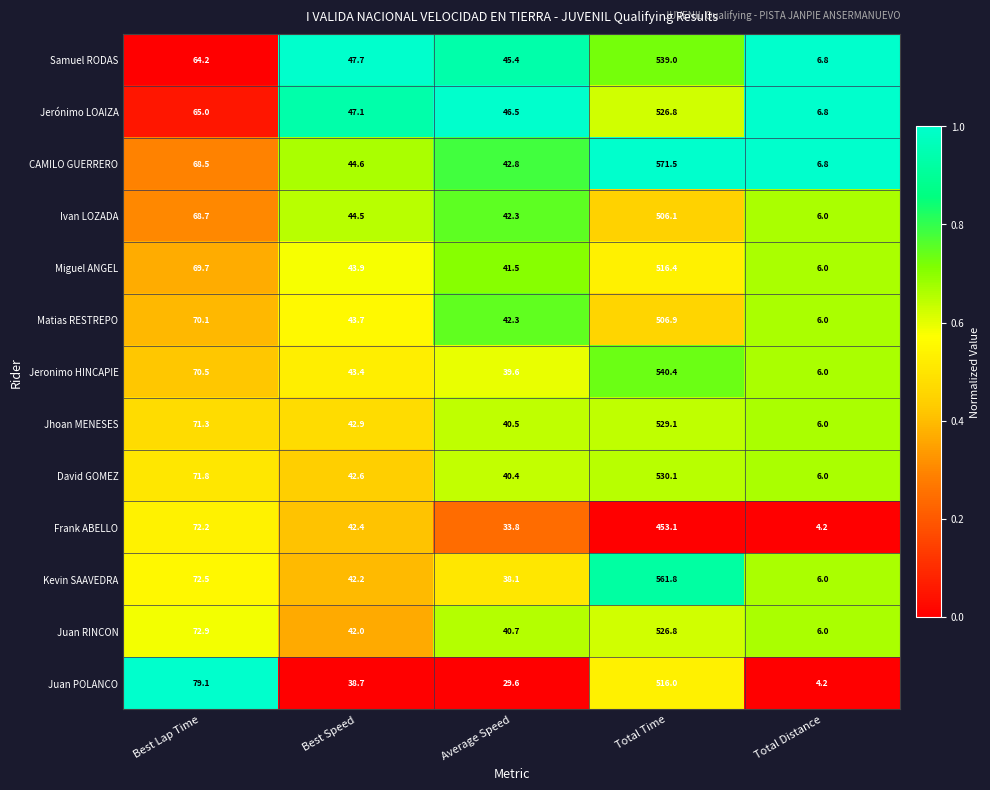

Where is CAMILO GUERRERO nearest to the value 289?

Best Lap Time